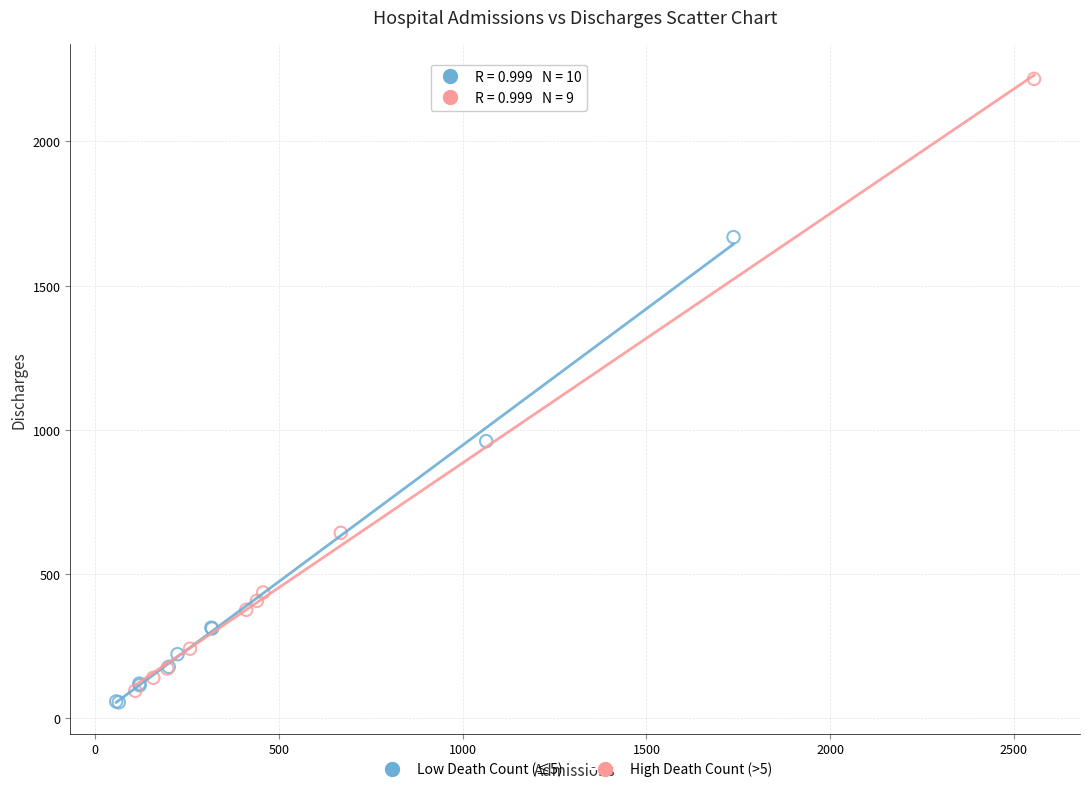

Which series contains the highest Y value?

High Death Count (>5)